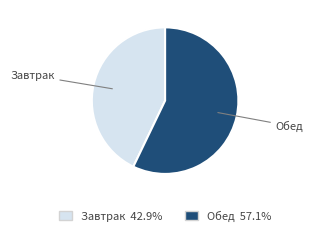

Is the sum of Обед and Завтрак greater than half?

Yes